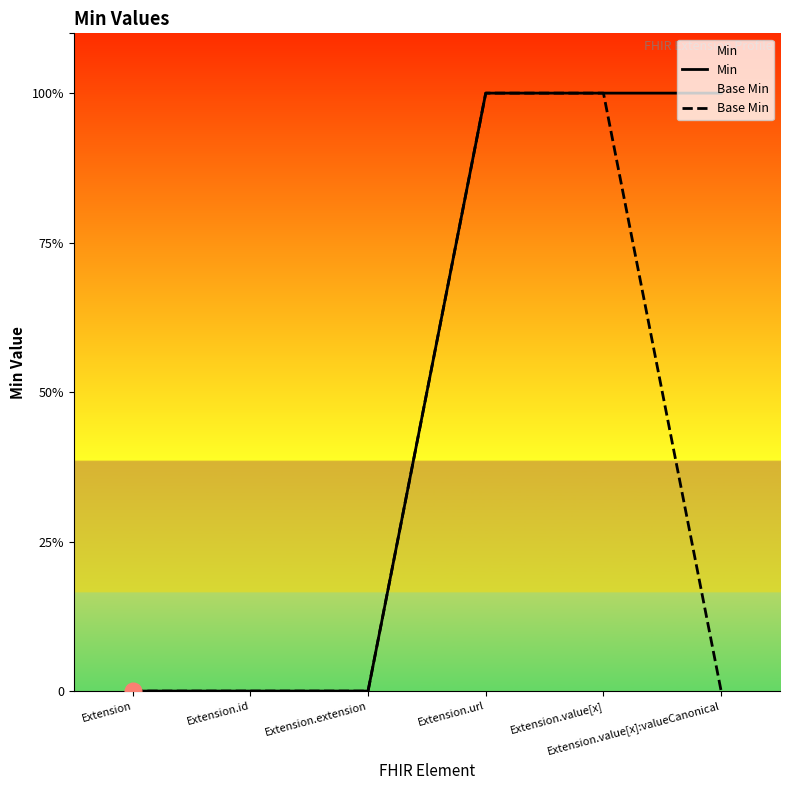

What position from the right is Extension.extension?

4